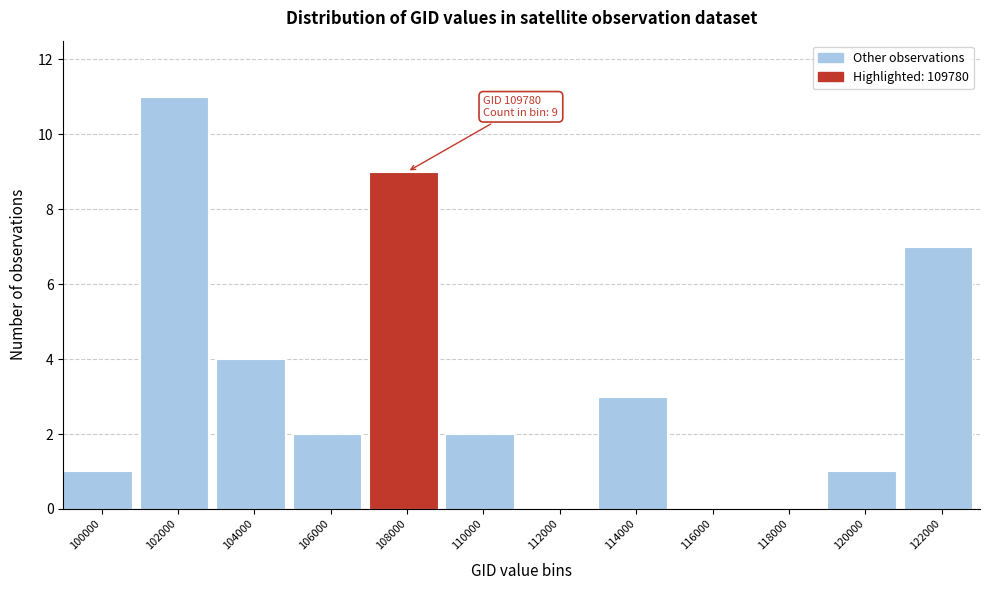

Reading left to right, what are all the values shown in this chart?

100000=1	102000=11	104000=4	106000=2	108000=9	110000=2	112000=0	114000=3	116000=0	118000=0	120000=1	122000=7